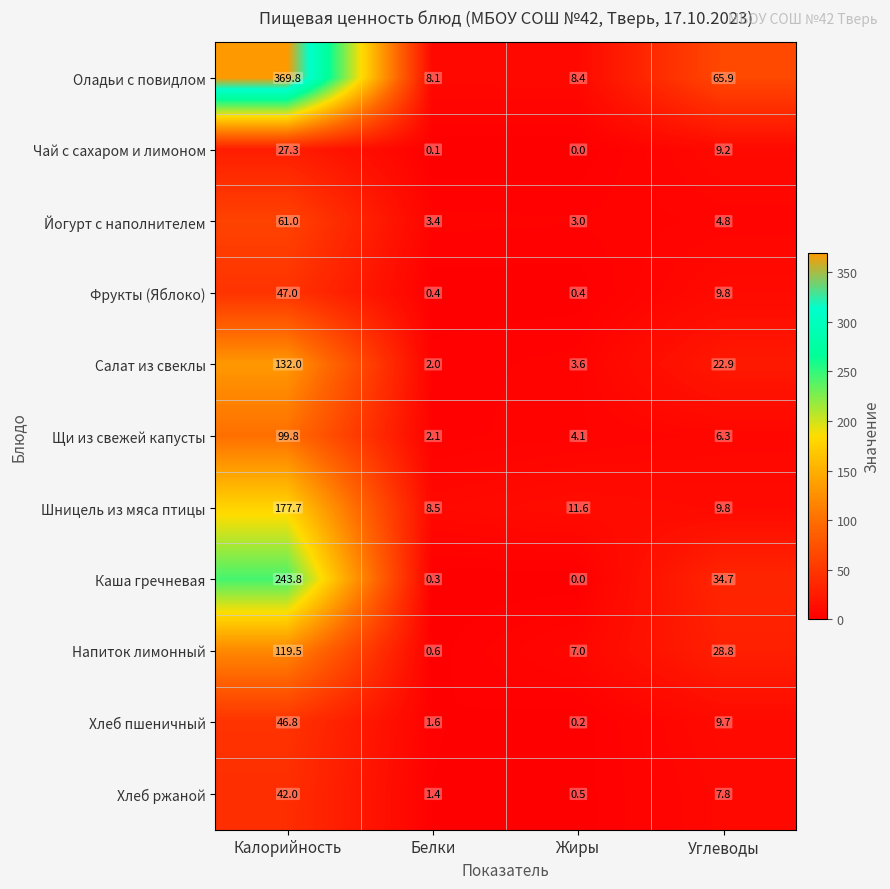

Rank the categories by Хлеб ржаной value from highest to lowest.

Калорийность, Углеводы, Белки, Жиры